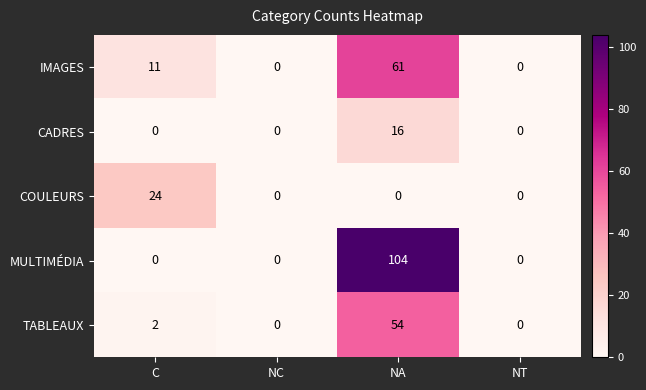

The value of MULTIMÉDIA at NT is -61. True or false?

False